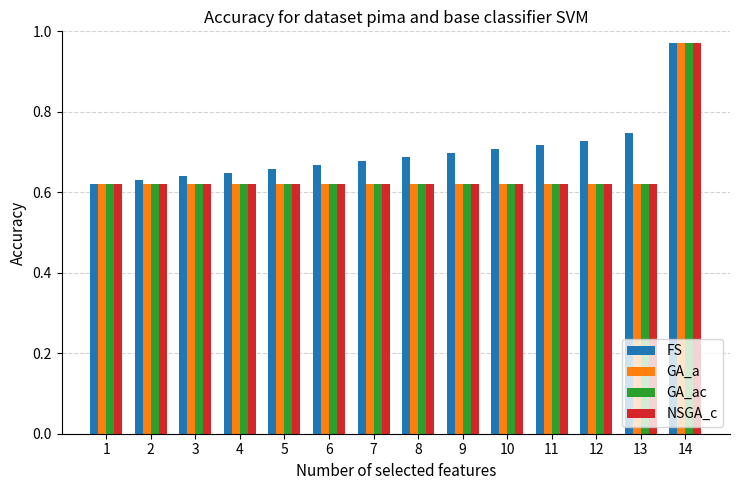

Is the value of NSGA_c at 13 greater than the value of FS at 4?

No